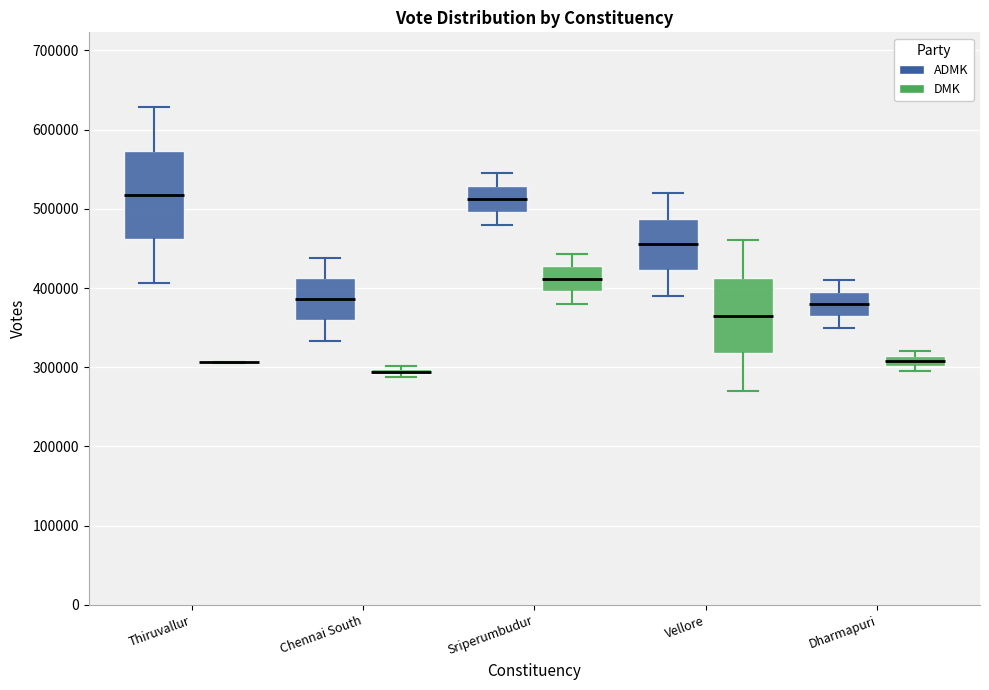

Comparing the boxes themselves (not the whiskers), which one is the tallest?

Thiruvallur (ADMK)